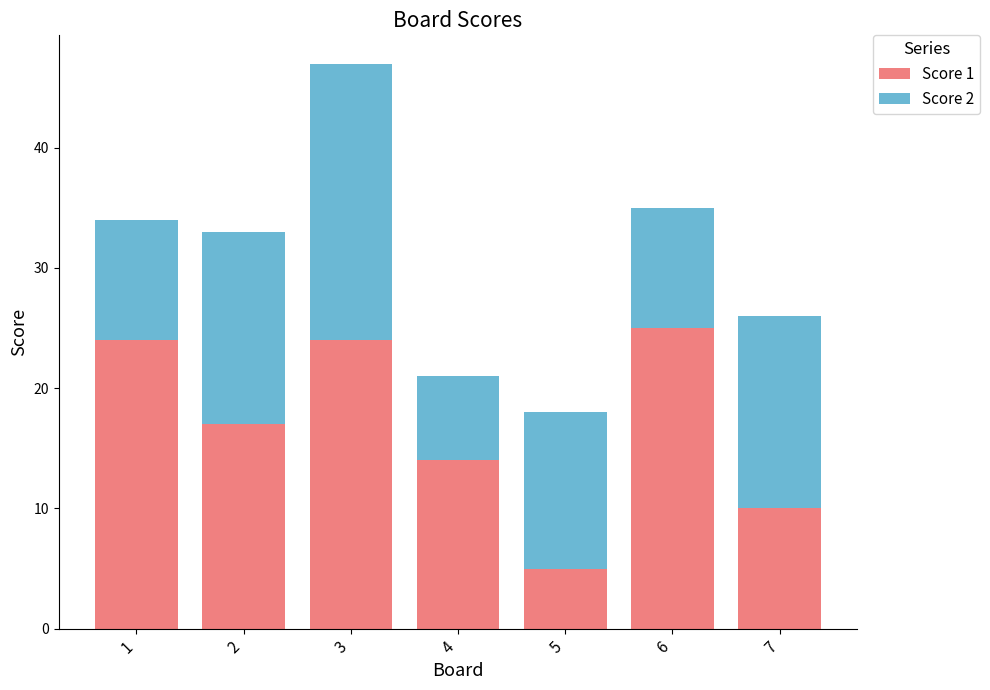

What is the difference between the second highest and minimum values in the Score 1 series?

19